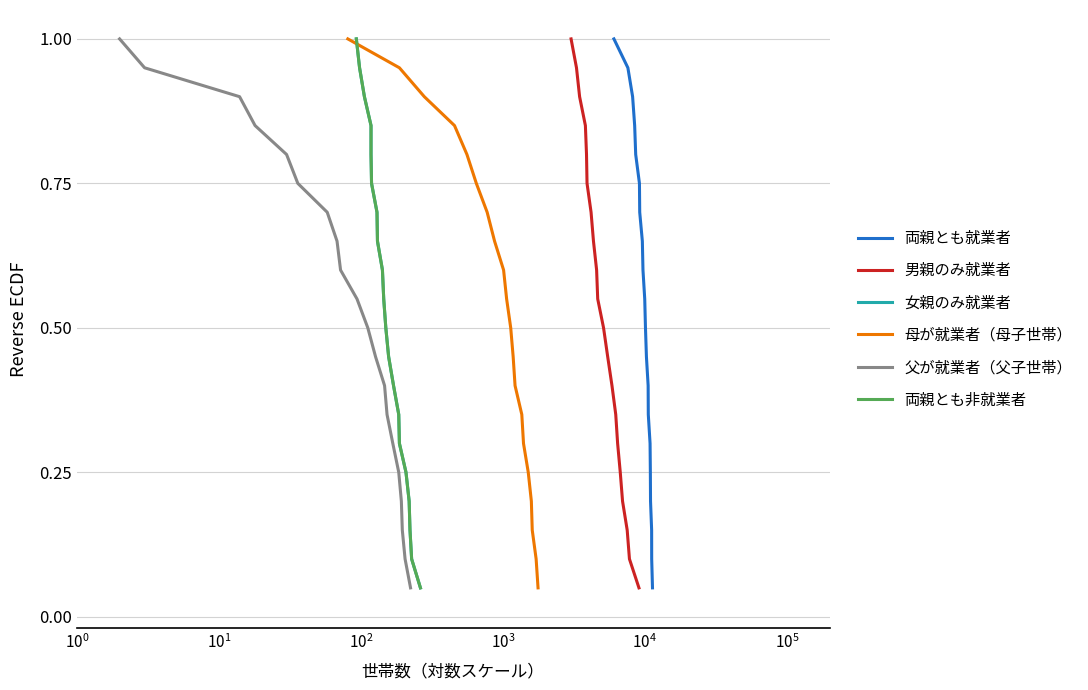

What is the highest value of the 両親とも就業者 series?

1.0